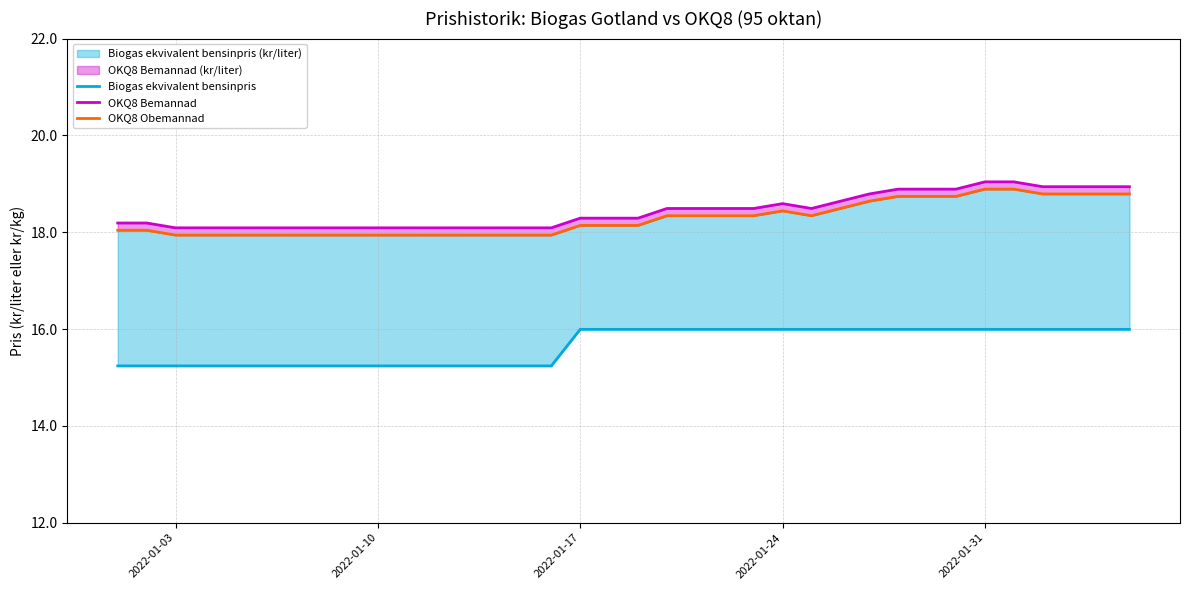

What are all the series names shown in the legend?

Biogas ekvivalent bensinpris, OKQ8 Bemannad, OKQ8 Obemannad